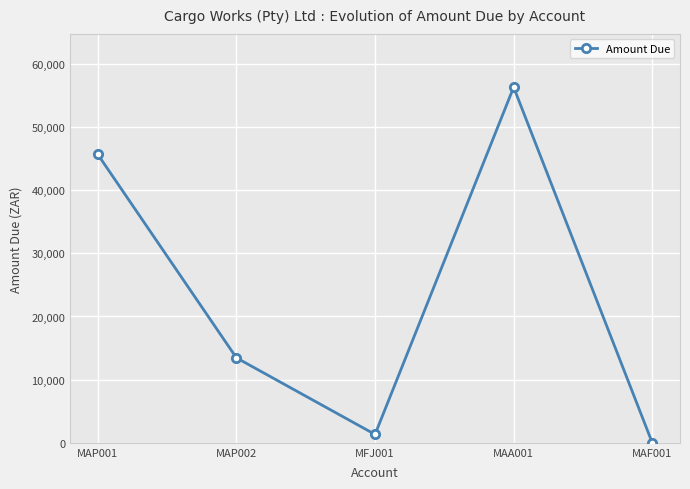

How many interior local peaks (higher than both neighbors) does the data have?

1